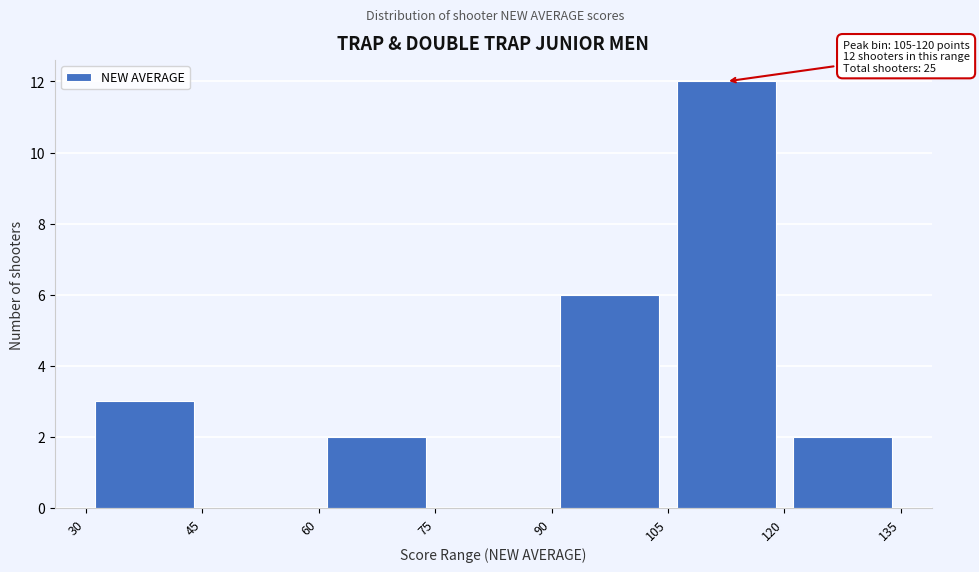

Over which range of the x-axis is the bar tallest?

105 to 120